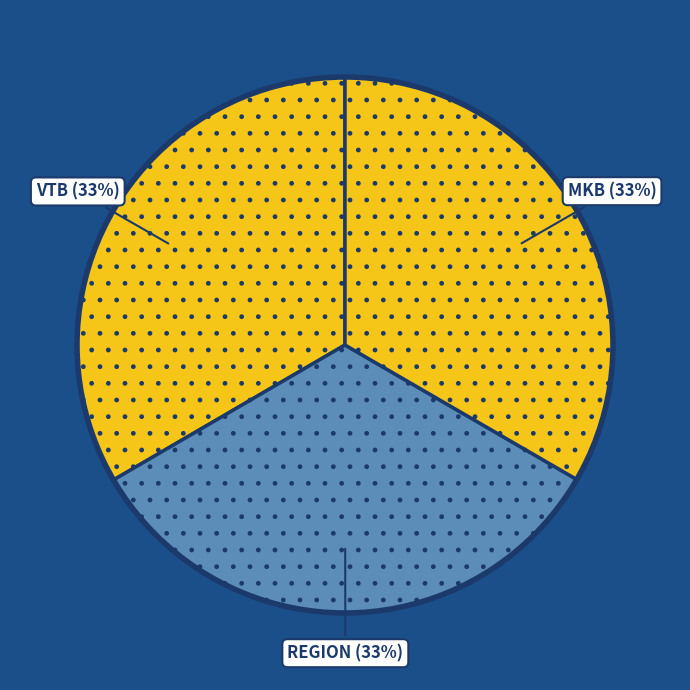

Approximately how many times larger is the value at VTB compared to REGION?

1.0